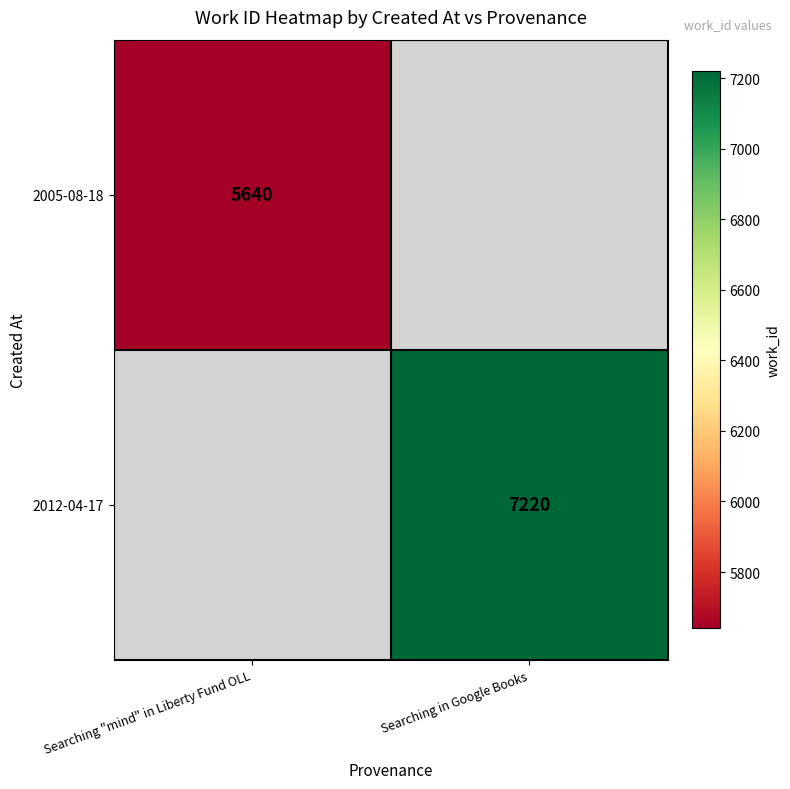

Is it true that 2005-08-18 equals 2359 at Searching "mind" in Liberty Fund OLL?

False